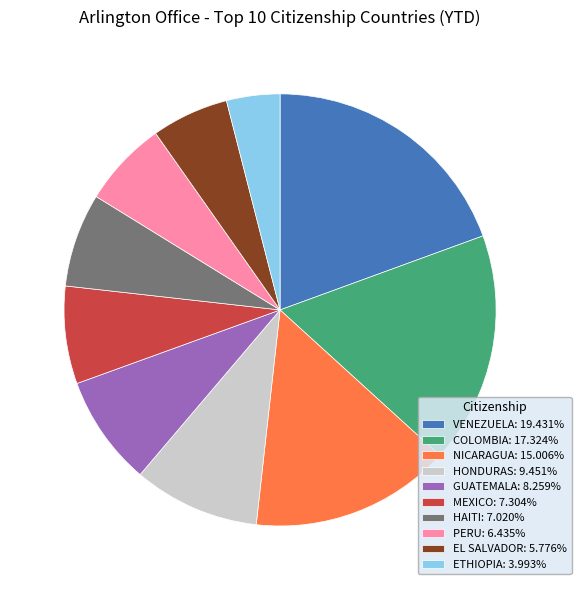

Is there a majority slice in this chart?

No